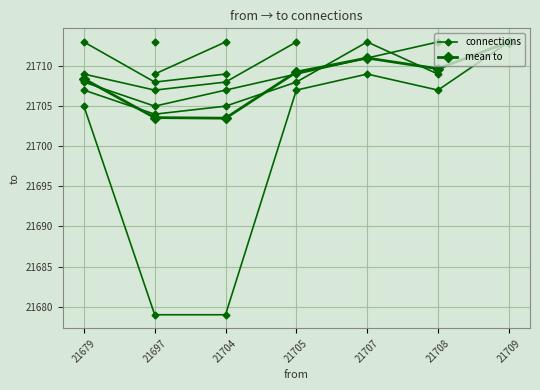

What is the value of the mean to point at the 3rd from the left?

21703.5